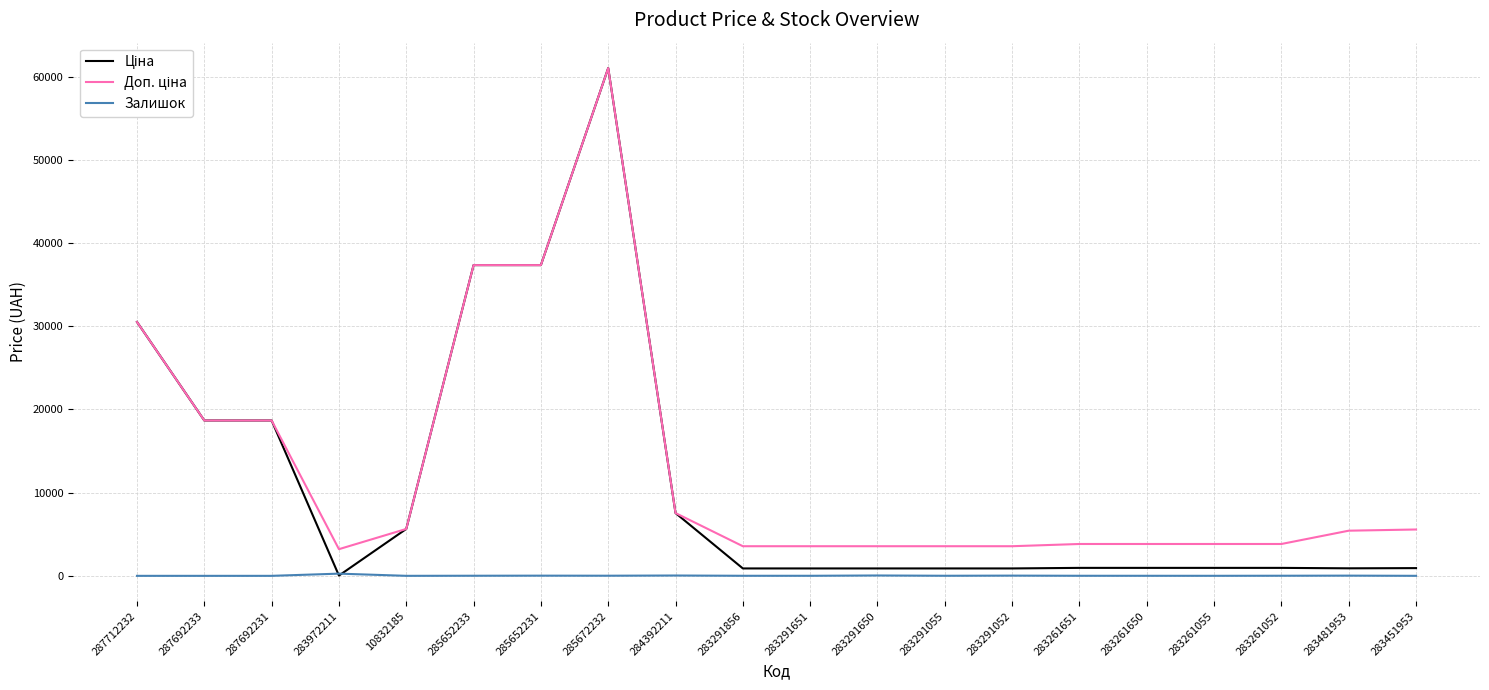

What is the spread (max minus min) of values at 287692231?

18671.5